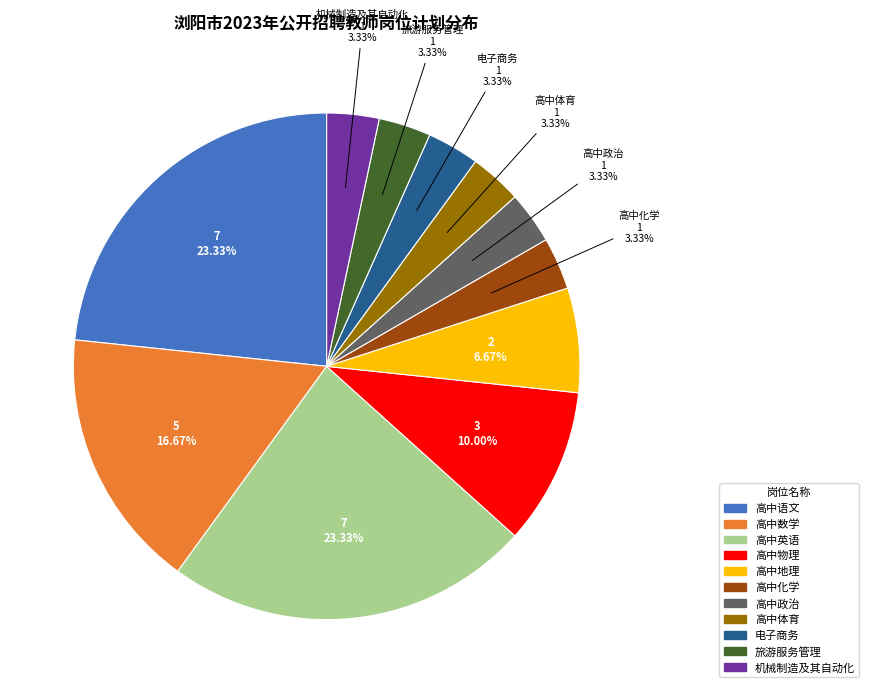

To the nearest percent, what is the average slice percentage?

9%